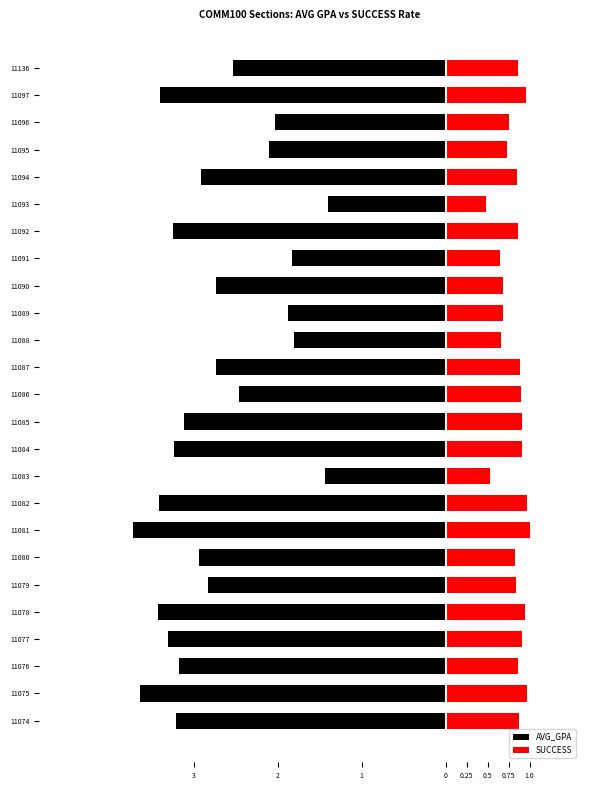

What position from the left is 15?

16